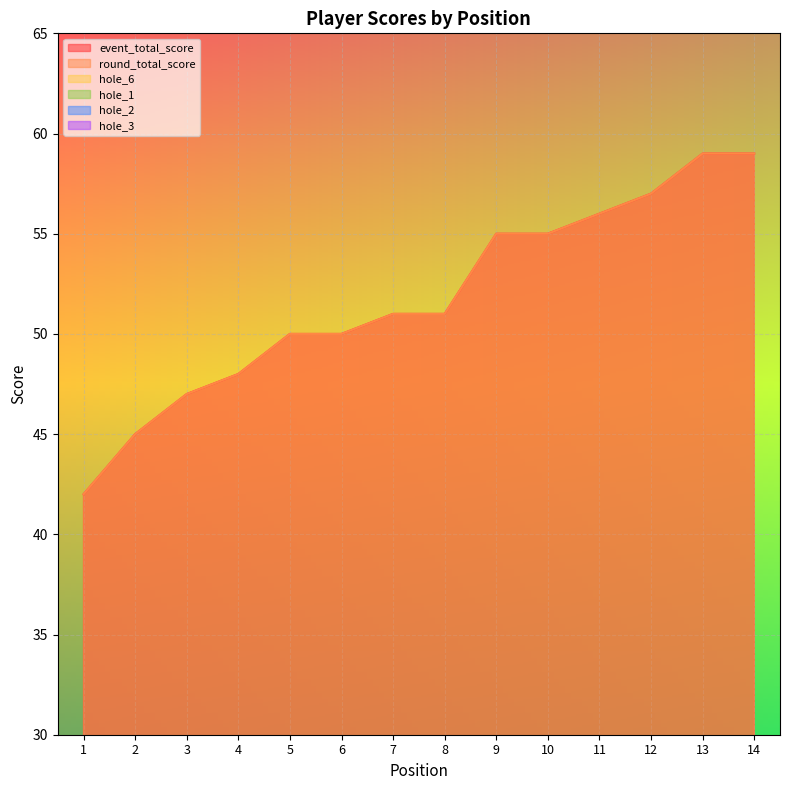

List the series in order of their peak value, highest first.

event_total_score, round_total_score, hole_6, hole_1, hole_2, hole_3